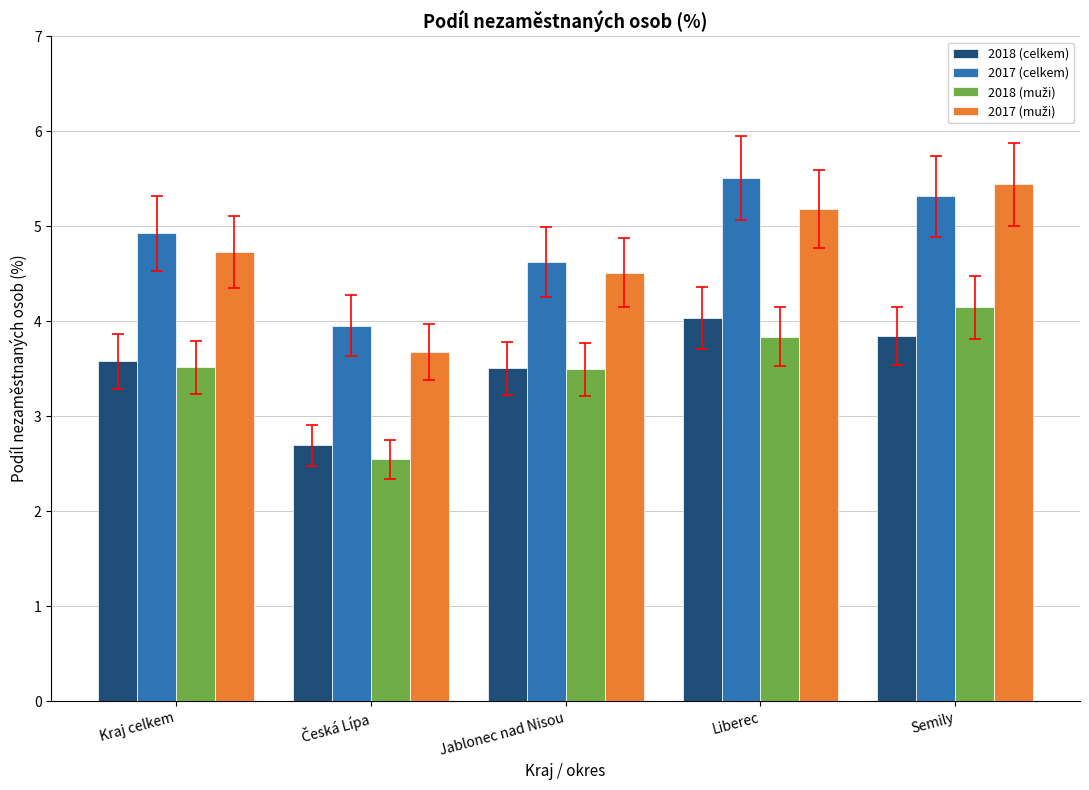

How many groups of bars are there?

5